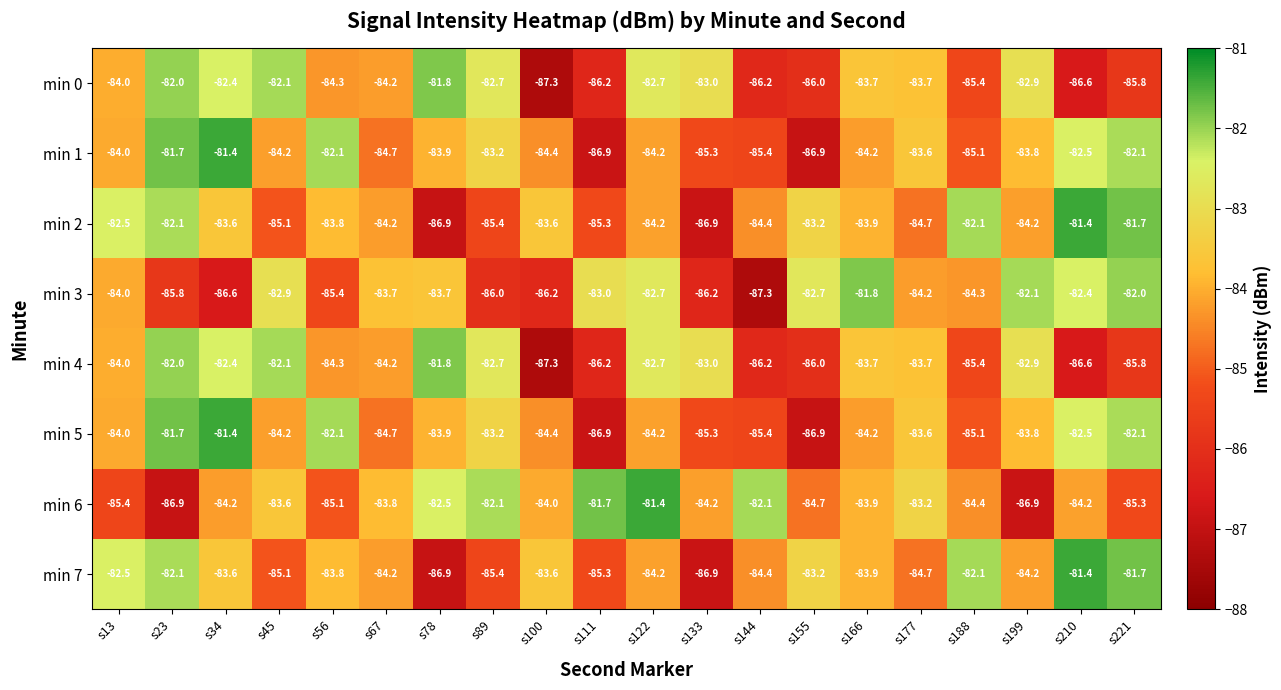

At how many categories does at least one series exceed -86?

20